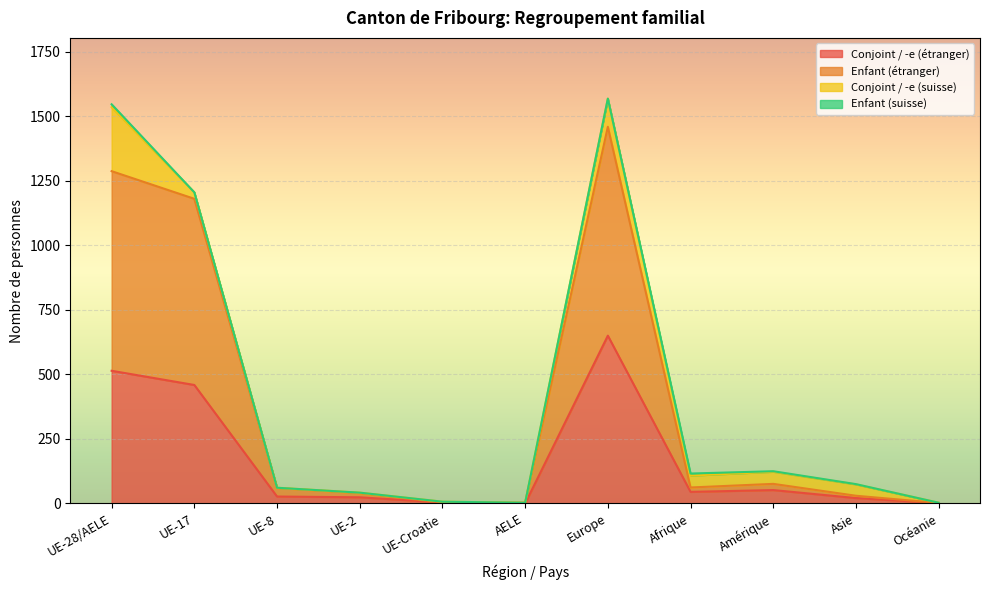

At which category does Conjoint / -e (étranger) reach its first local valley?

AELE